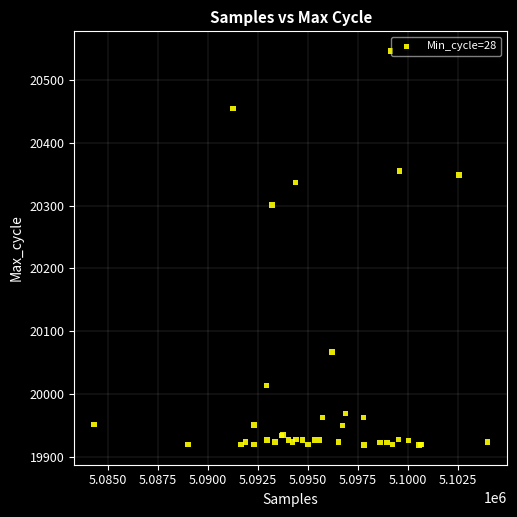

What Y value in the scatter plot is closest to 20232?

20301